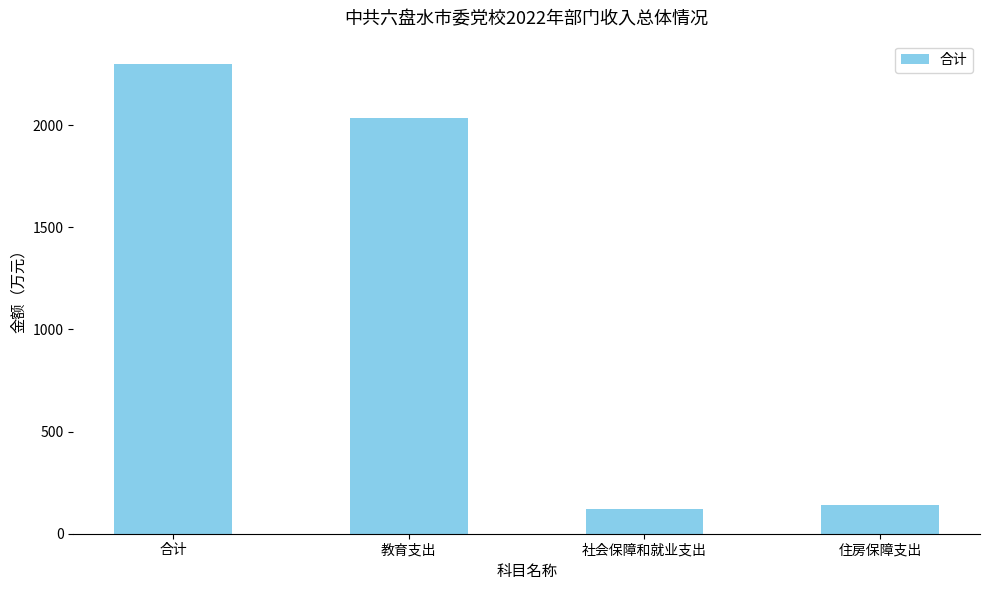

Reading right to left, what are all the values shown in this chart?

142.0	121.0	2035.8	2298.7